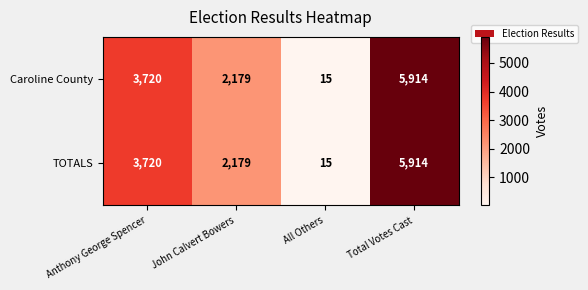

What is the total value across all series at Total Votes Cast?

11828